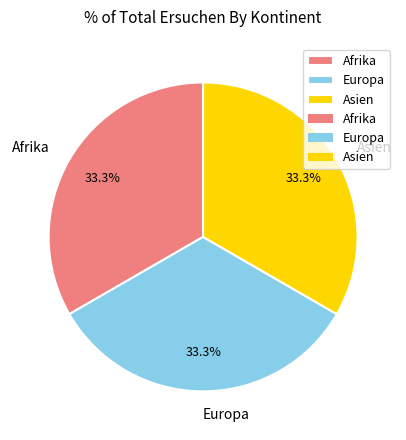

How many slices are in this pie chart?

3